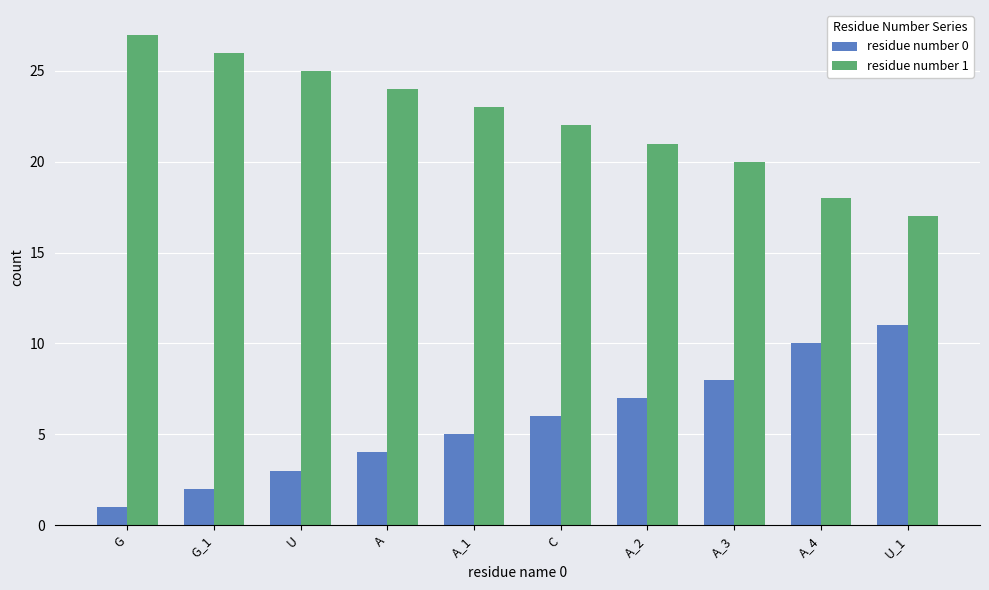

Which series has the largest total across all categories?

residue number 1